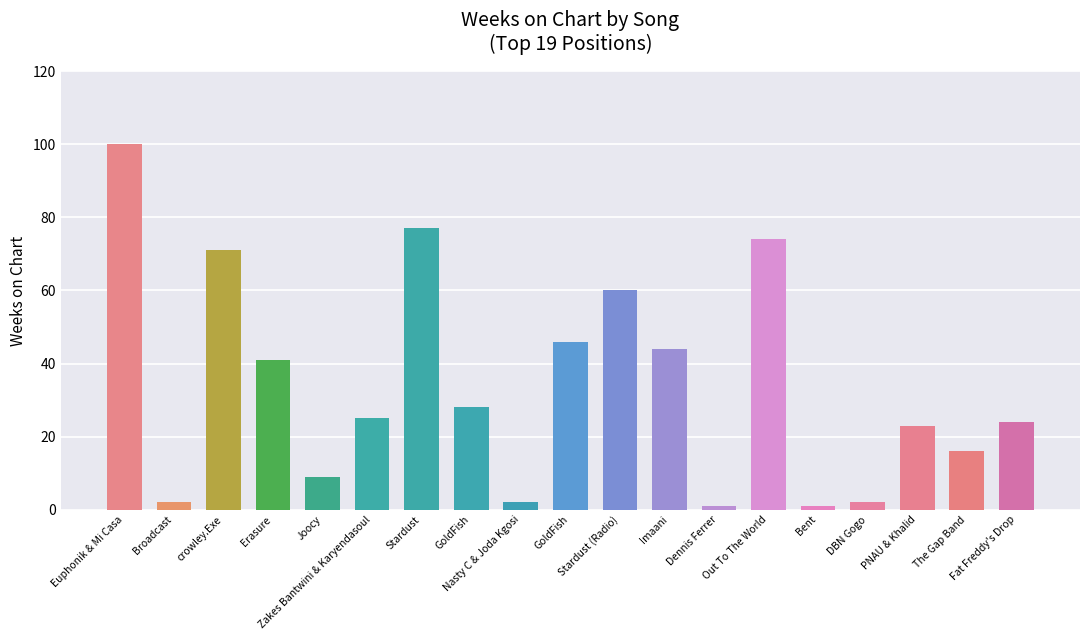

Does the chart contain any negative values?

No